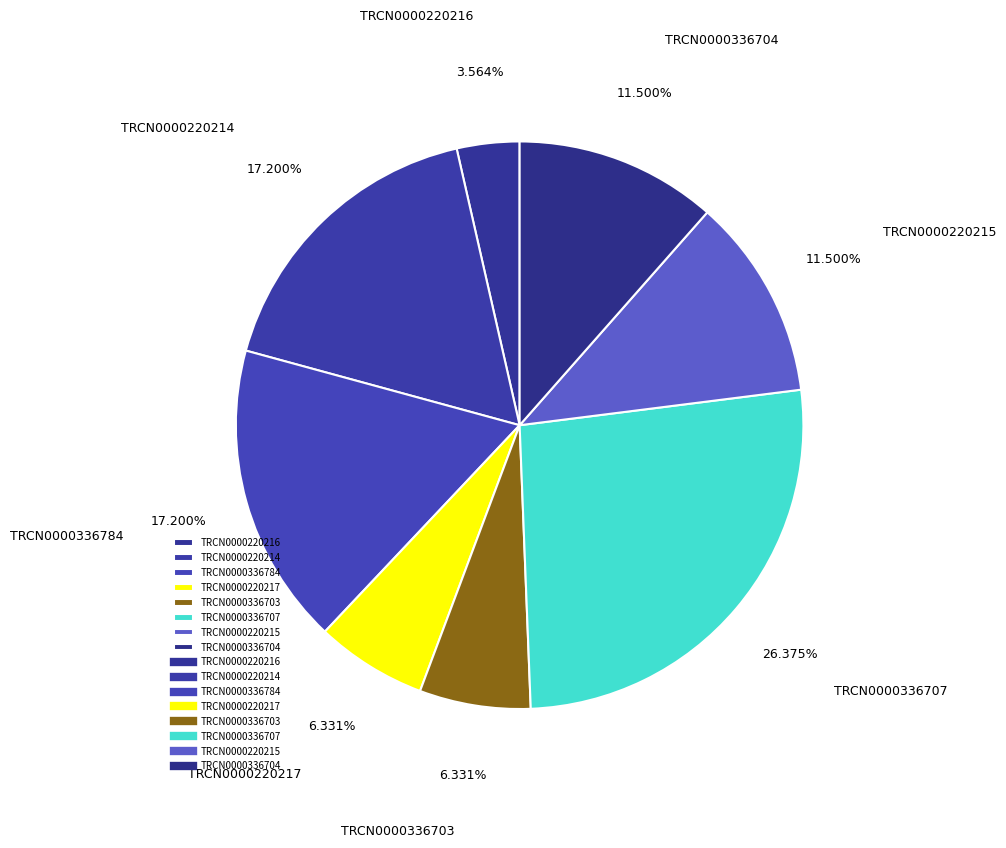

Is TRCN0000220217 the majority of the pie?

No